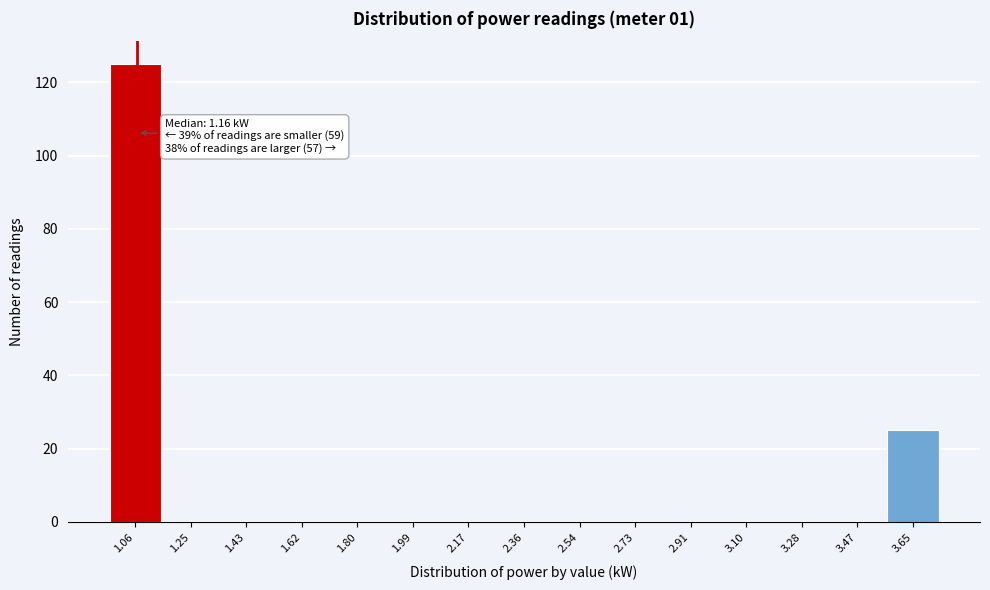

Reading right to left, list all the values displayed in this chart.

3.65=25	3.47=0	3.28=0	3.10=0	2.91=0	2.73=0	2.54=0	2.36=0	2.17=0	1.99=0	1.80=0	1.62=0	1.43=0	1.25=0	1.06=125